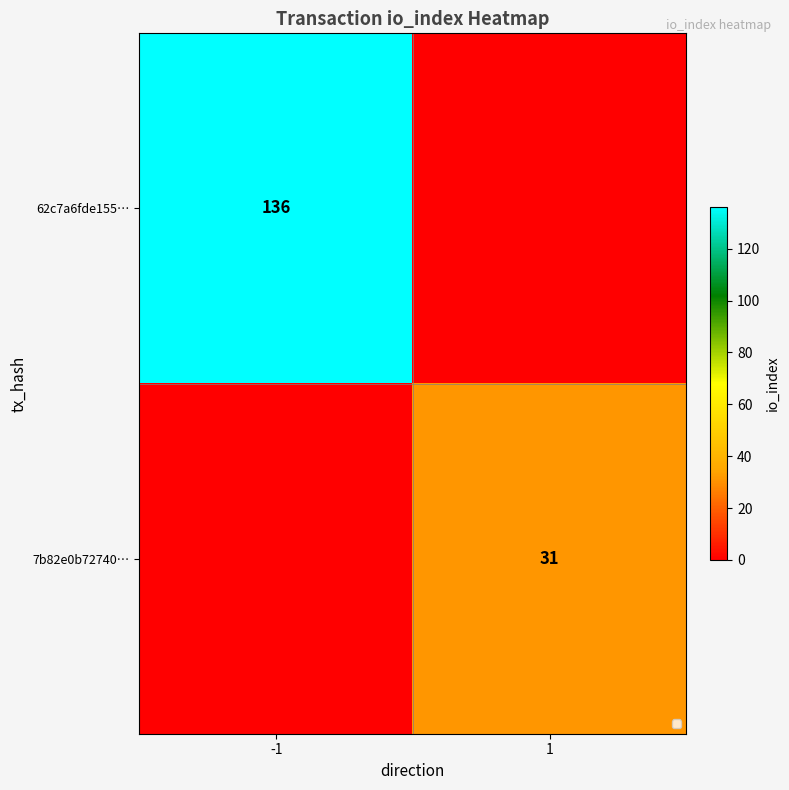

True or false: 7b82e0b72740… has a value of 31 at 1.

True